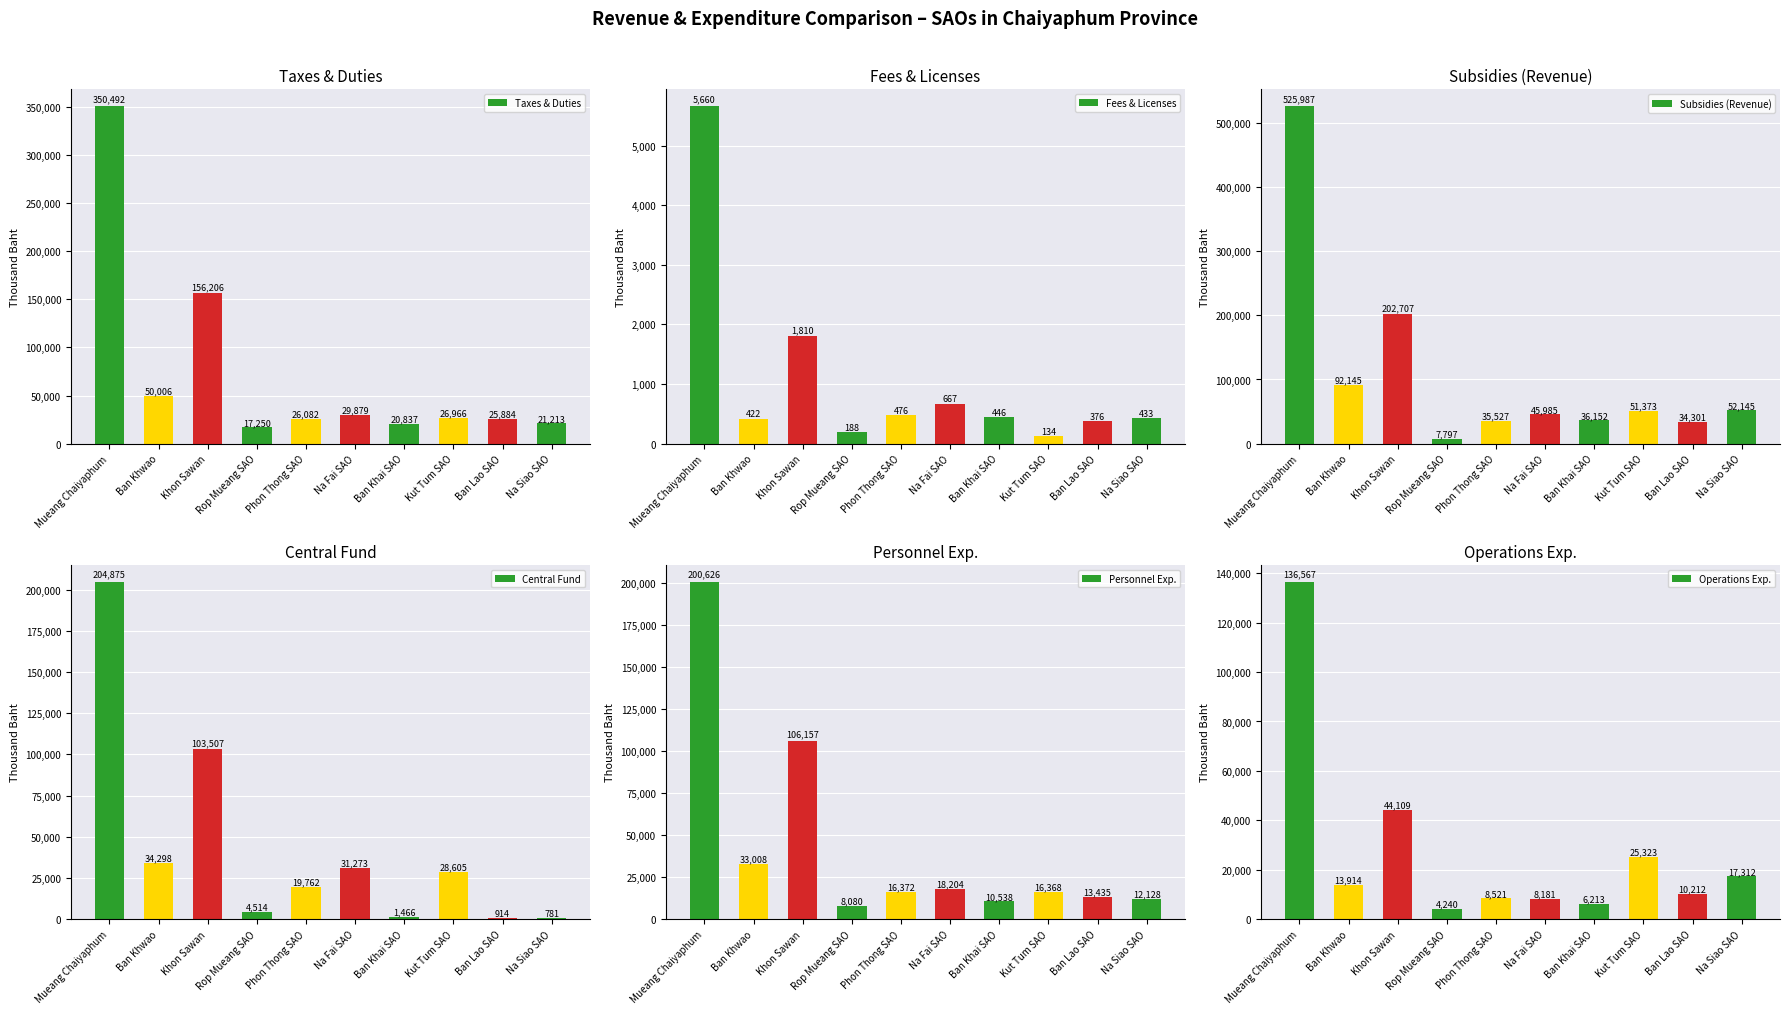

How many values in the Operations Exp. series exceed 13914?

5